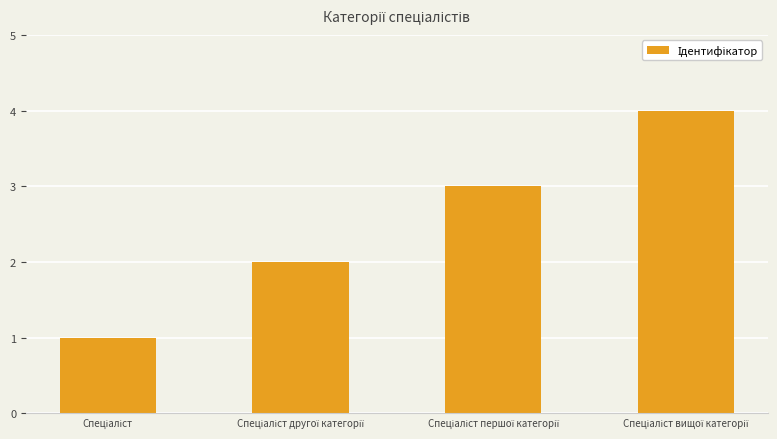

Are the bars grouped side by side (vs. stacked)?

No